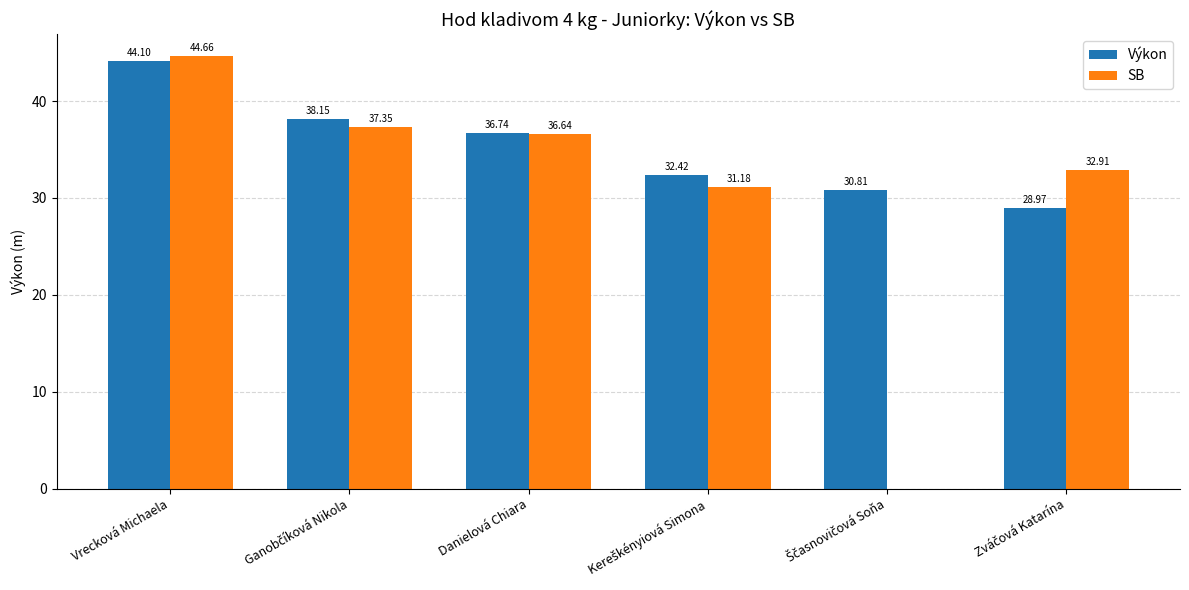

What is the sum of all SB values?

182.7